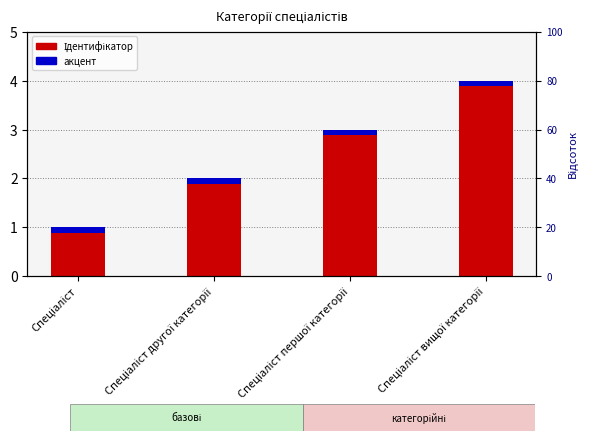

What is the average value of the Ідентифікатор series?

2.5